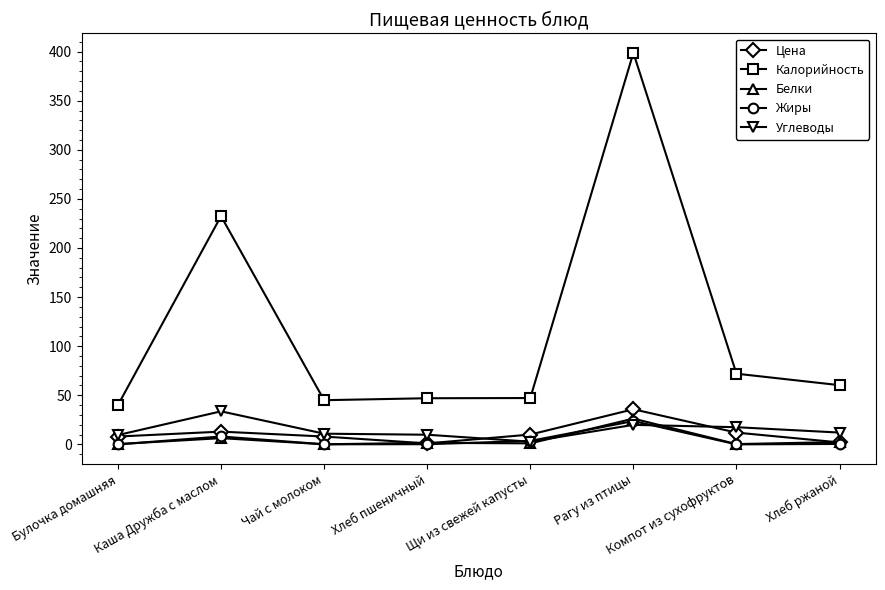

True or false: Цена has a value of 10.0 at Щи из свежей капусты.

True